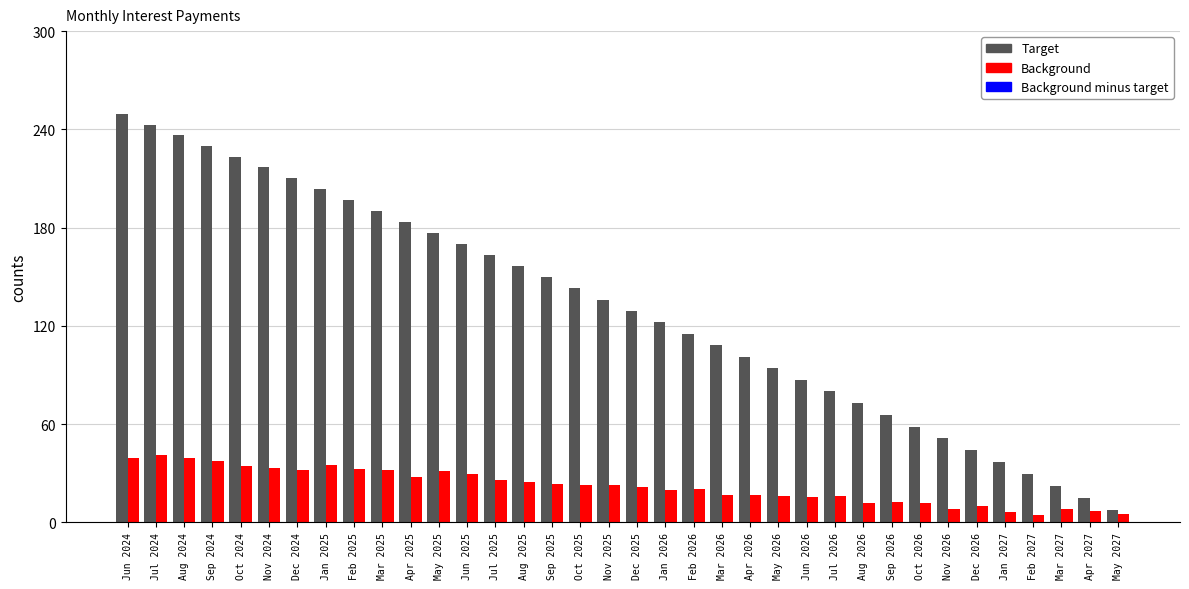

The Background series shows 37.5 at Sep 2024. True or false?

True